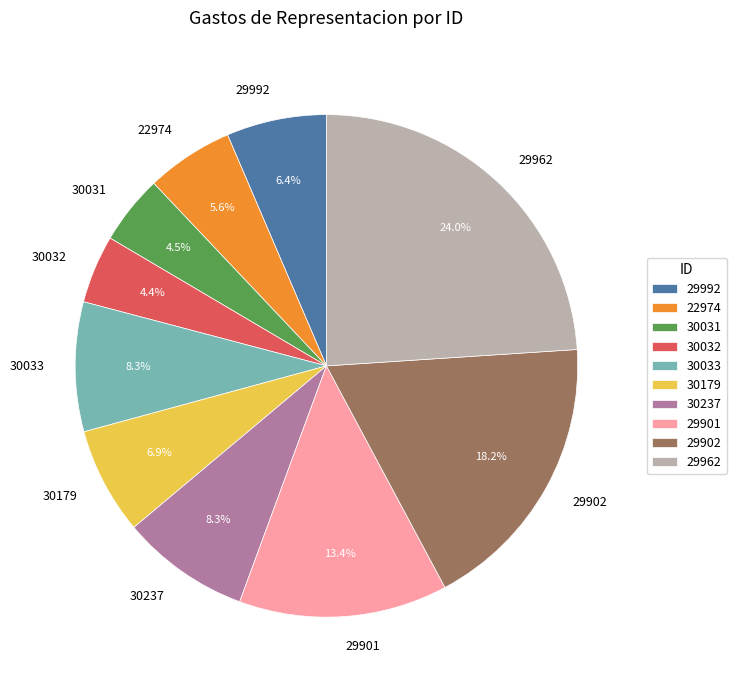

How many segments does this pie chart have?

10